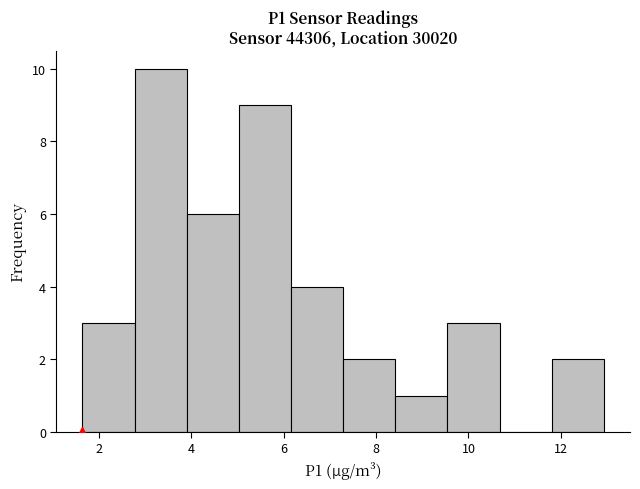

Which range on the x-axis has the tallest bar?

2.8 to 4.0